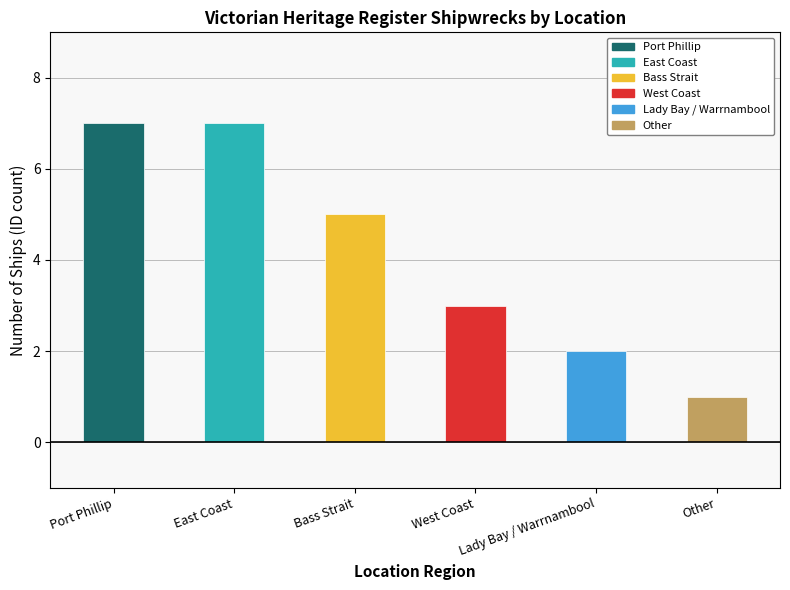

What is the label of the 1st bar from the left?

Port Phillip